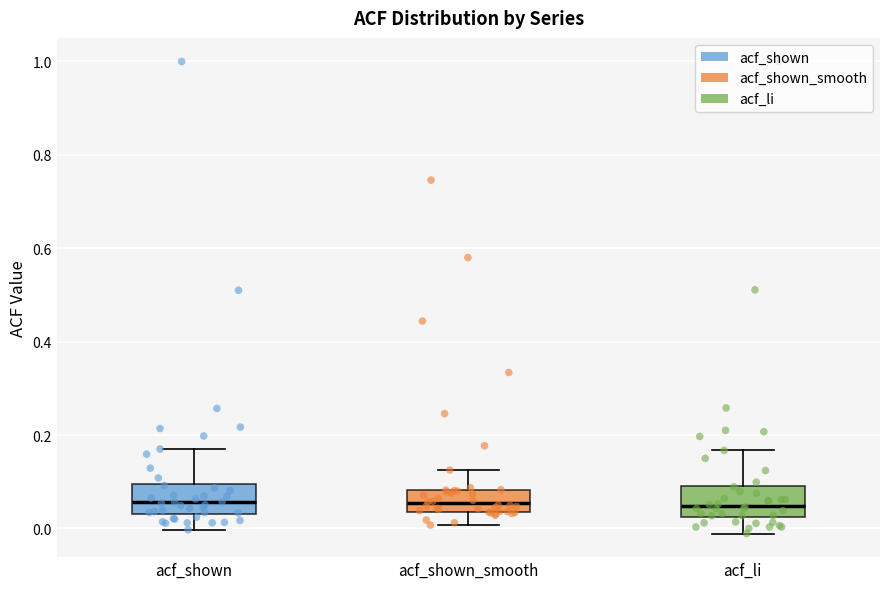

Reading left to right, transcribe this box plot: for each box, give where its median line is, the range the box spans, and where its two whiskers end, as read against the y-axis. The values are not printed on the chart, so give them approximately, as read against the axis.

acf_shown: median 0.06, box 0.04 to 0.10, whiskers 0.00 to 0.18
acf_shown_smooth: median 0.06, box 0.04 to 0.08, whiskers 0.00 to 0.12
acf_li: median 0.04, box 0.02 to 0.10, whiskers -0.02 to 0.16